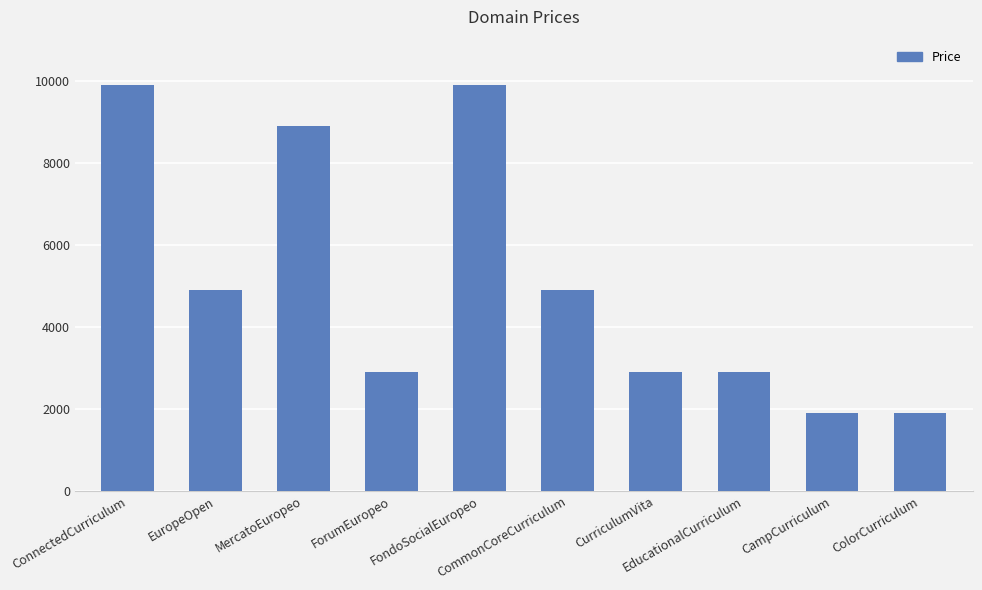

What is the greatest value displayed?

9888